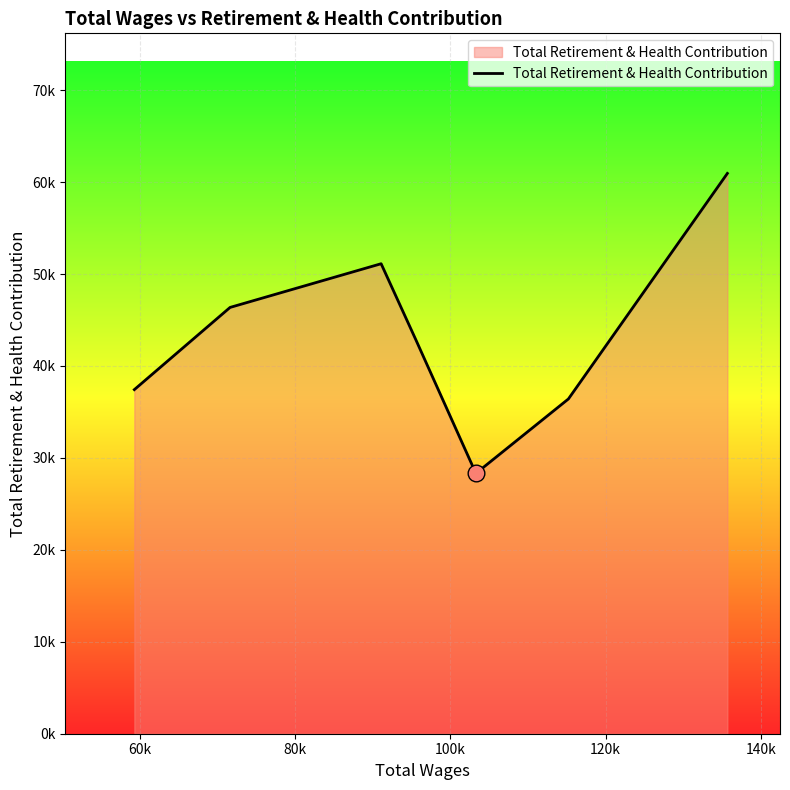

True or false: there are more than 2 points higher than both neighbors.

False